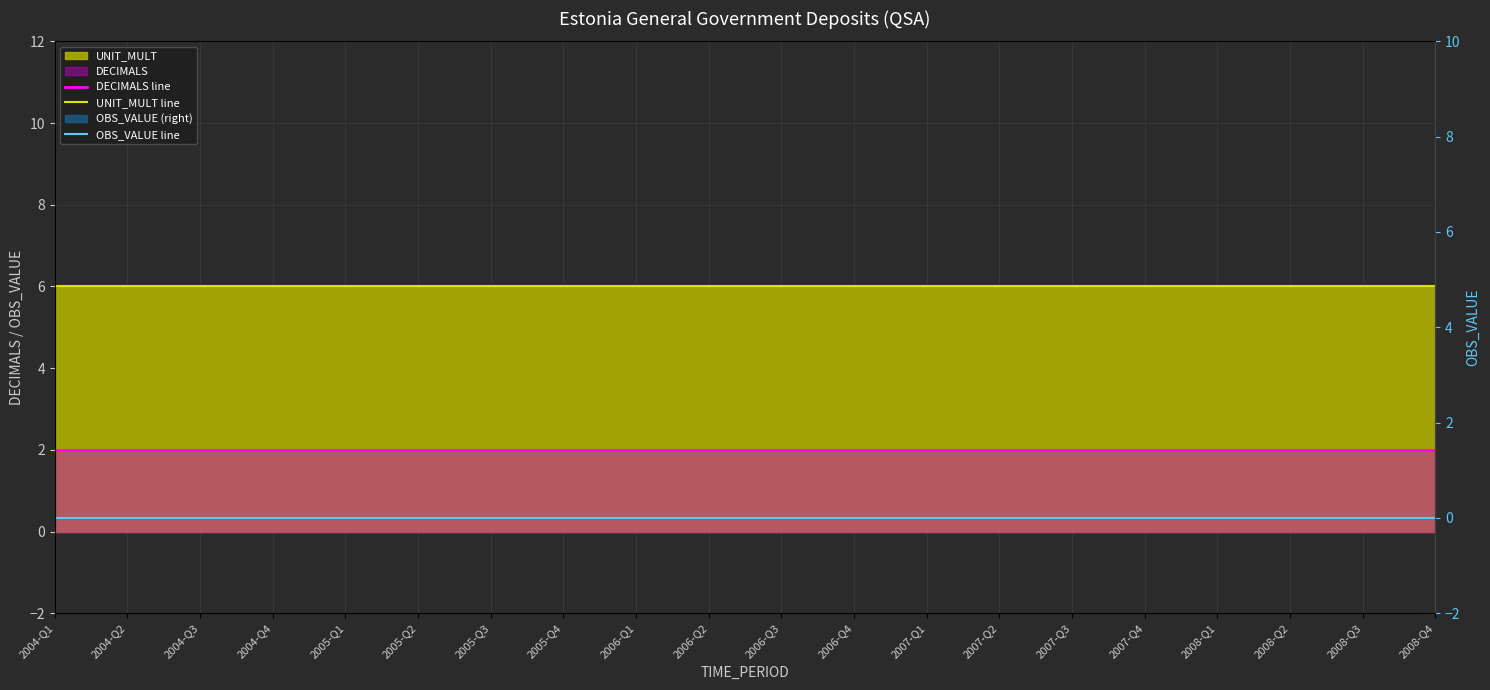

What is the label of the 10th point from the left?

2006-Q2